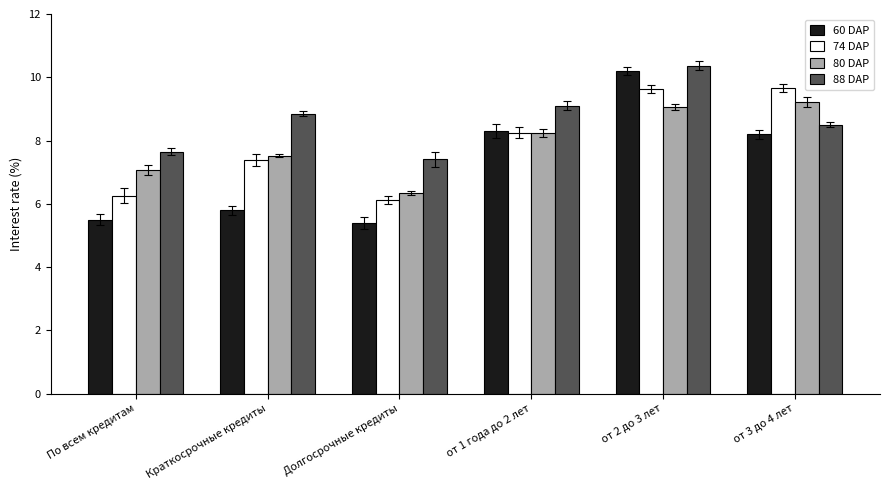

What is the total value across all series at Долгосрочные кредиты?

25.3